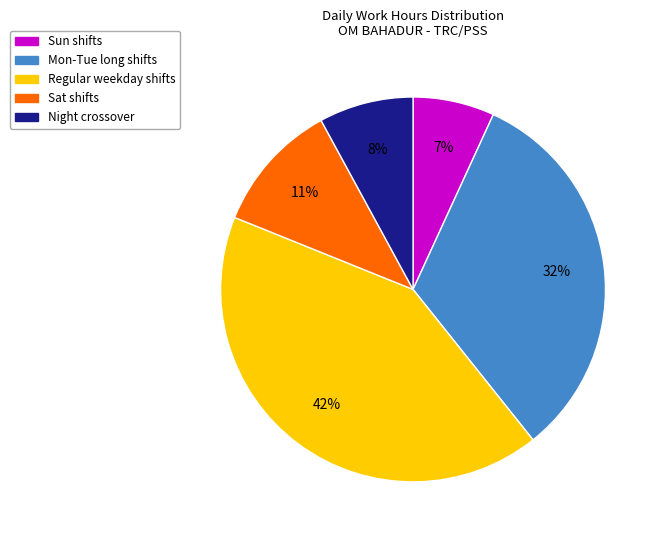

To the nearest percent, what is the average slice percentage?

20%